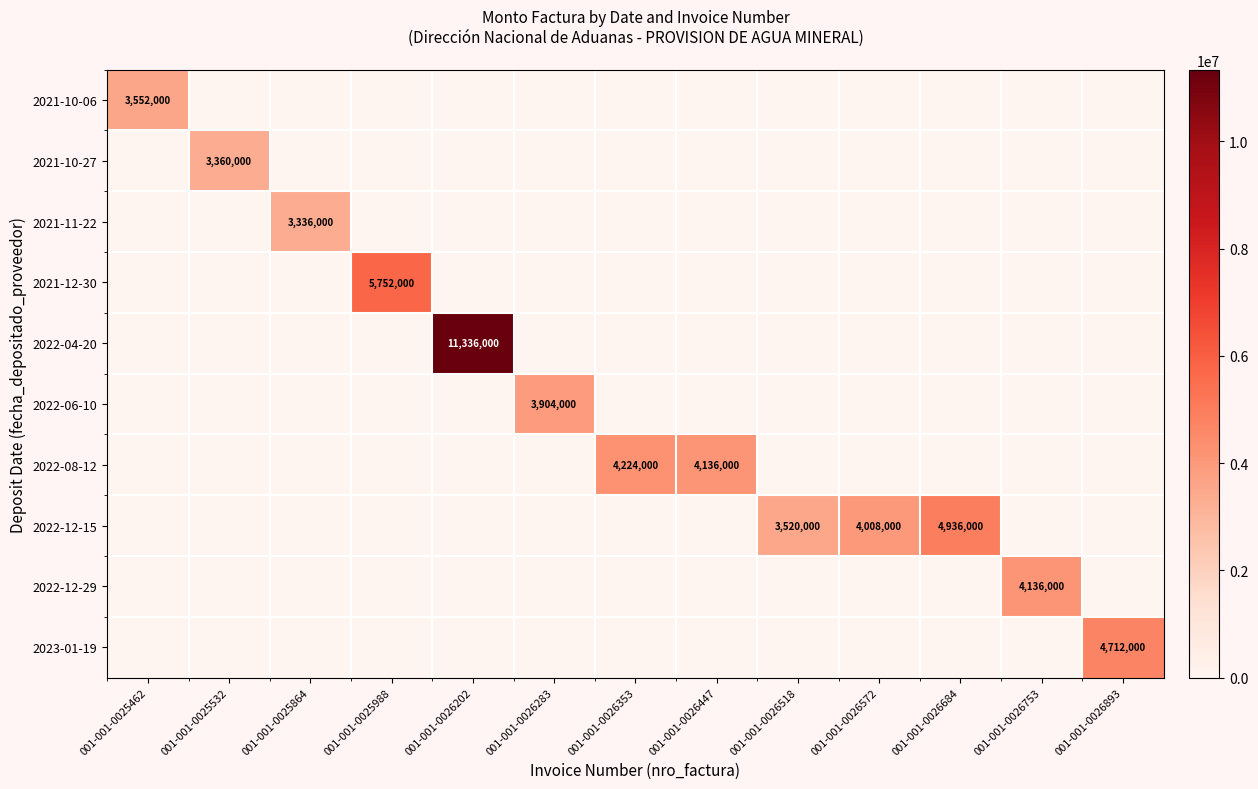

What is the total value across all series at 001-001-0025532?

3360000